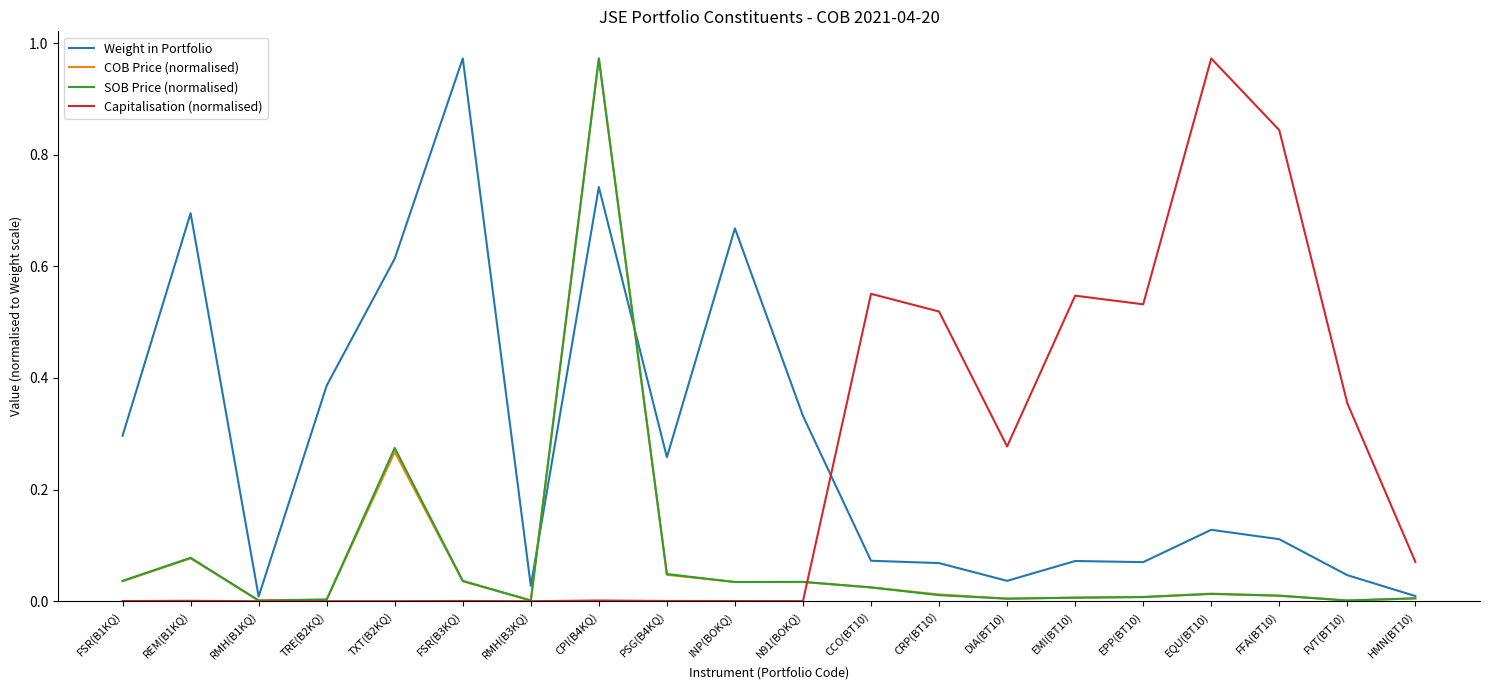

The COB Price (normalised) series shows 0.0 at PSG(B4KQ). True or false?

True